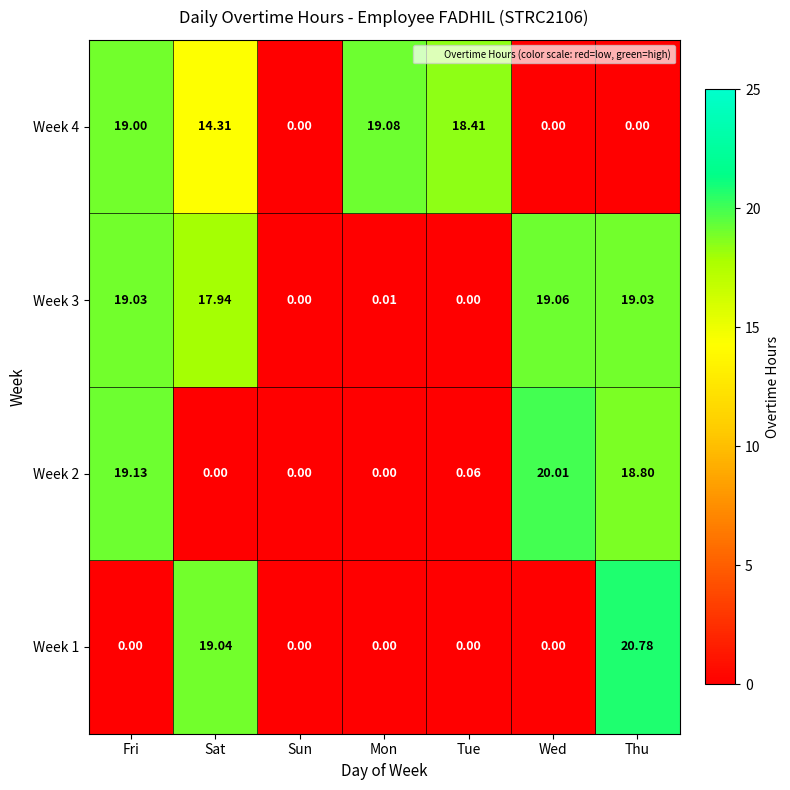

At which label is Week 4 closest to 9?

Sat